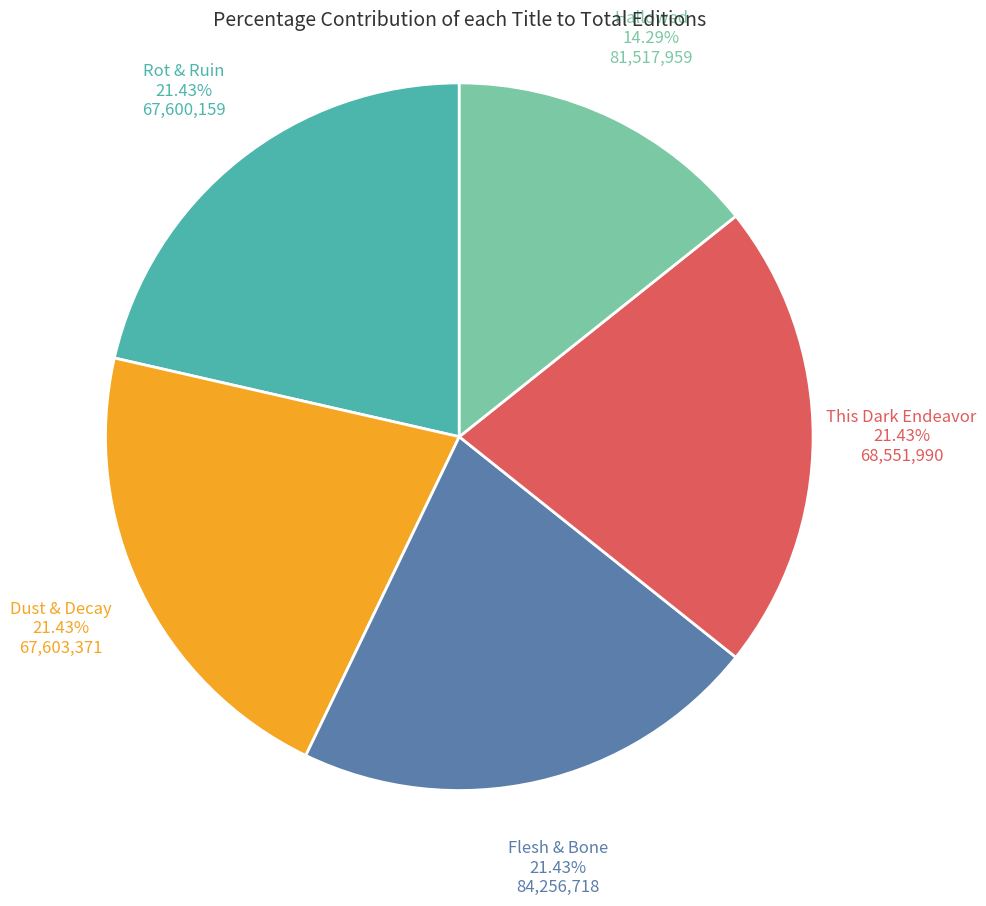

Count the number of slices in the pie.

5